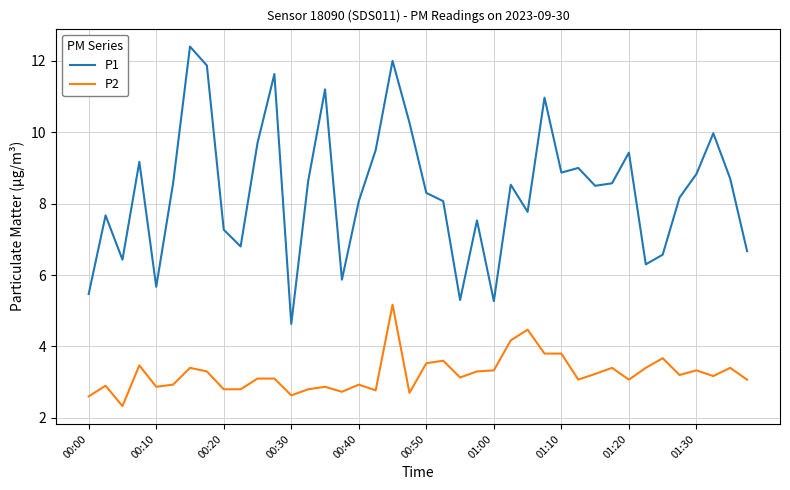

What is the maximum value for P2?

5.2